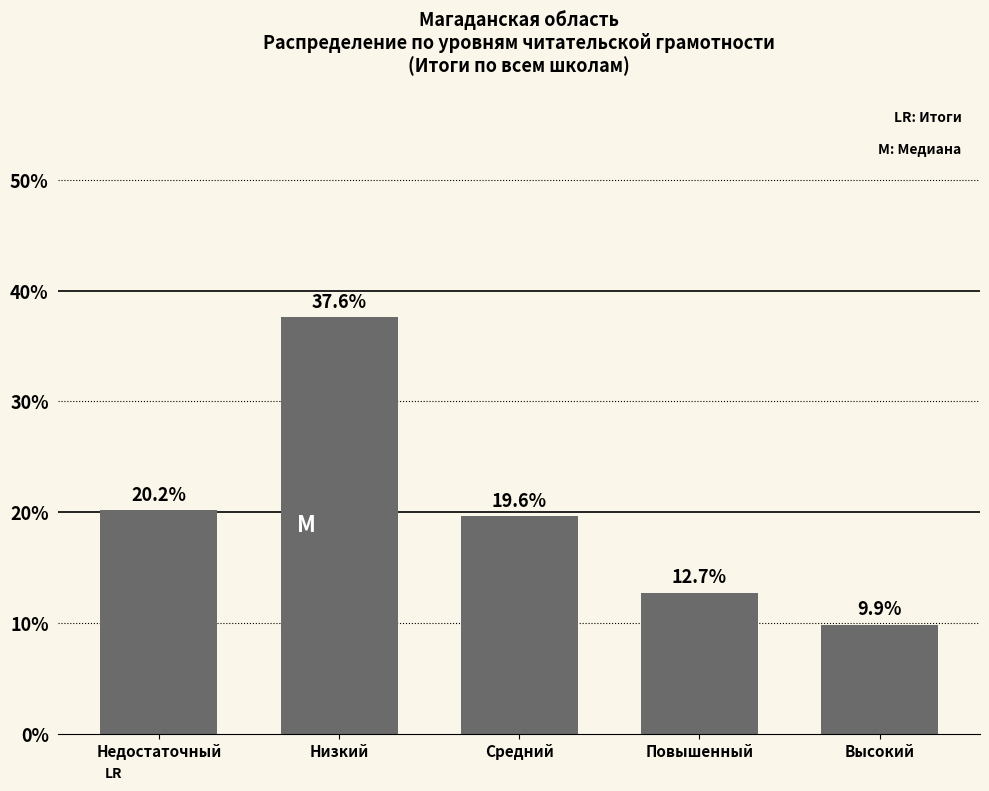

Reading left to right, extract all data points from this chart.

20.2	37.6	19.6	12.7	9.9